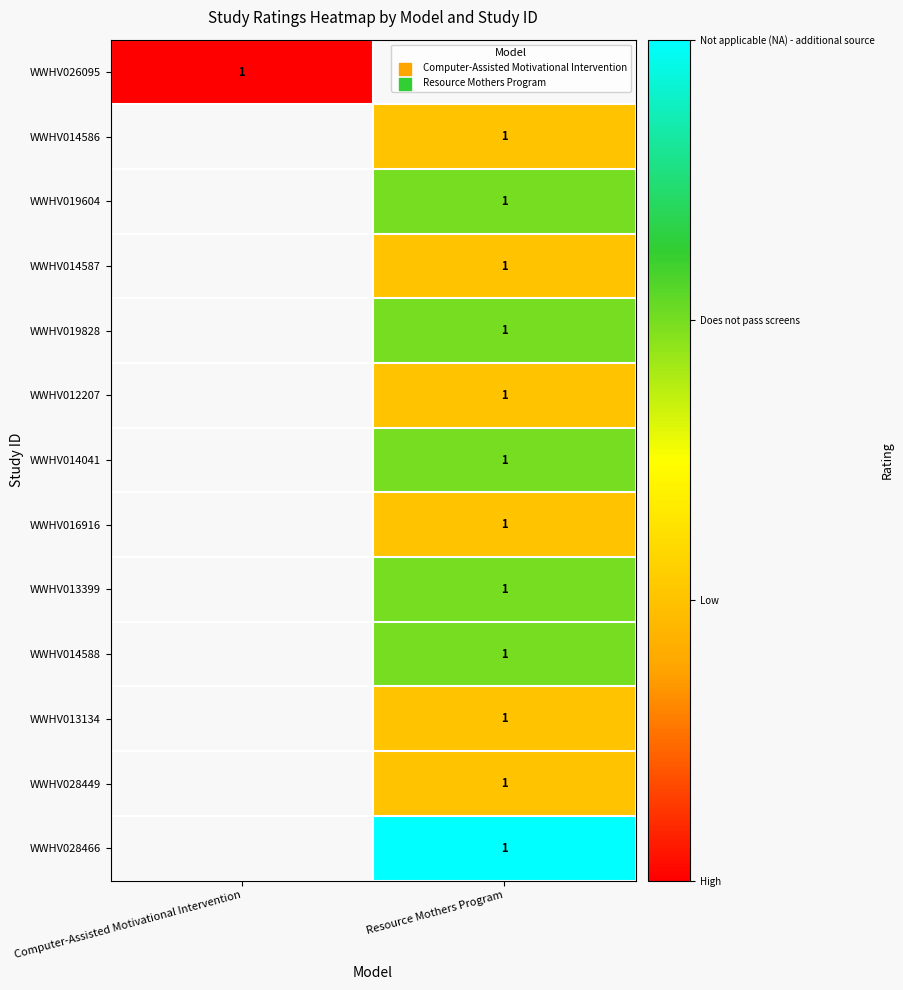

The value of WWHV014586 at Resource Mothers Program is 0. True or false?

False